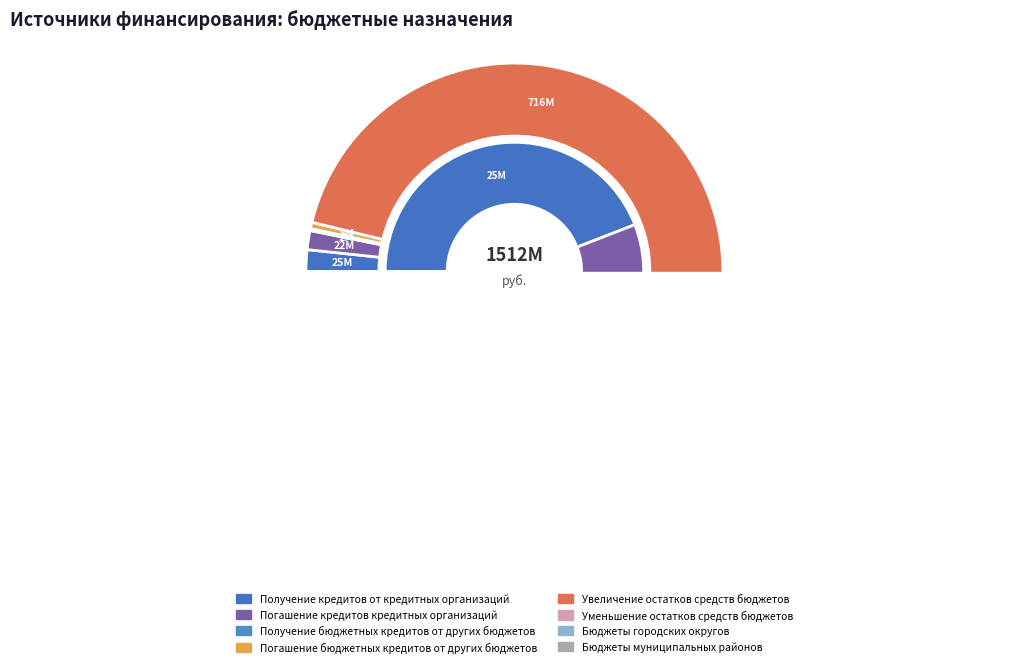

To the nearest percent, what is the average slice percentage?

12%